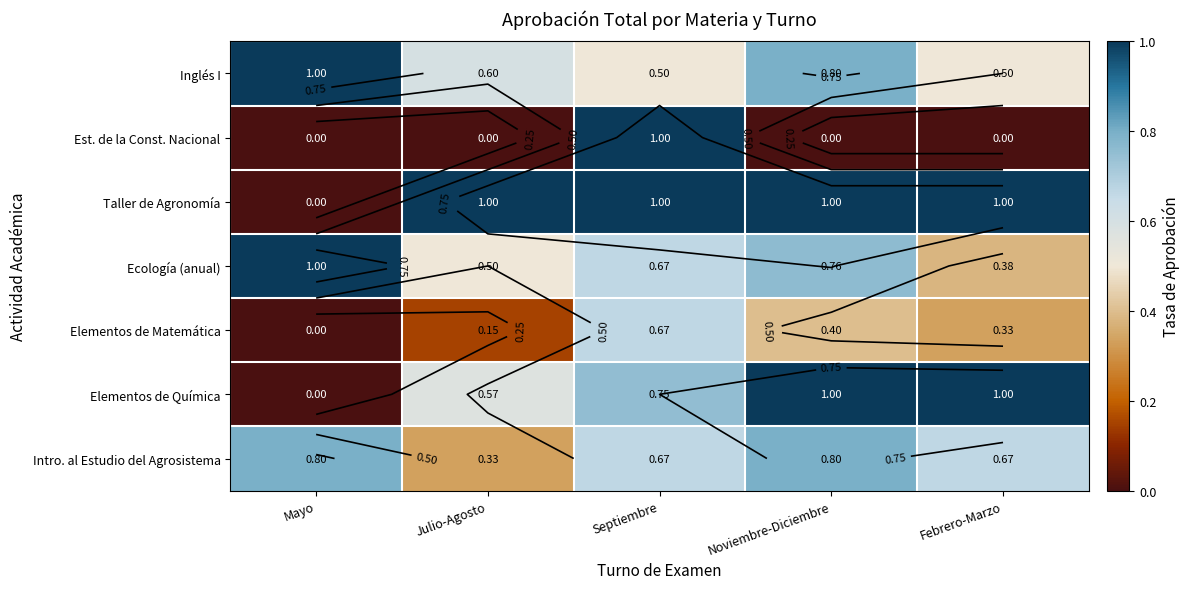

Which has a higher value, Septiembre or Julio-Agosto?

Julio-Agosto